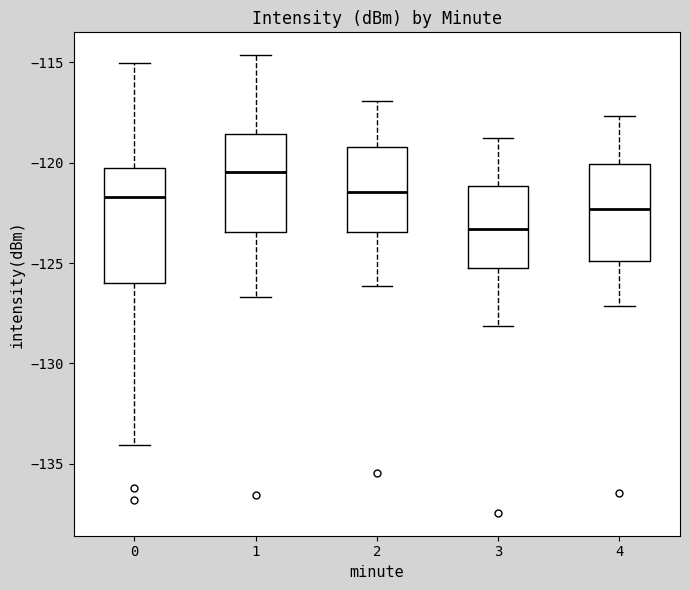

Which box has the lowest median line?

3